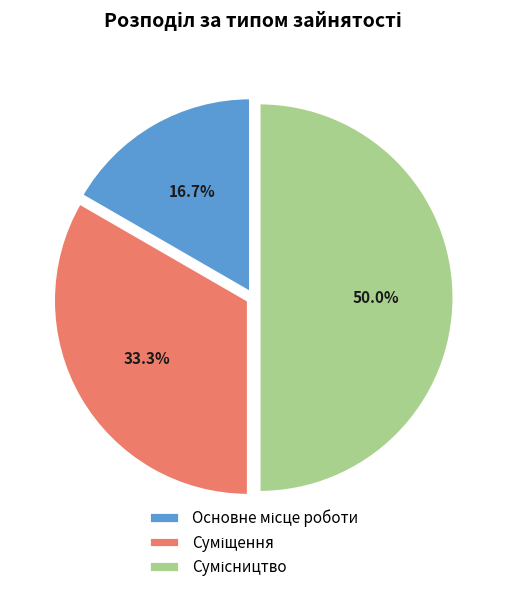

To the nearest percent, what is the average slice percentage?

33%